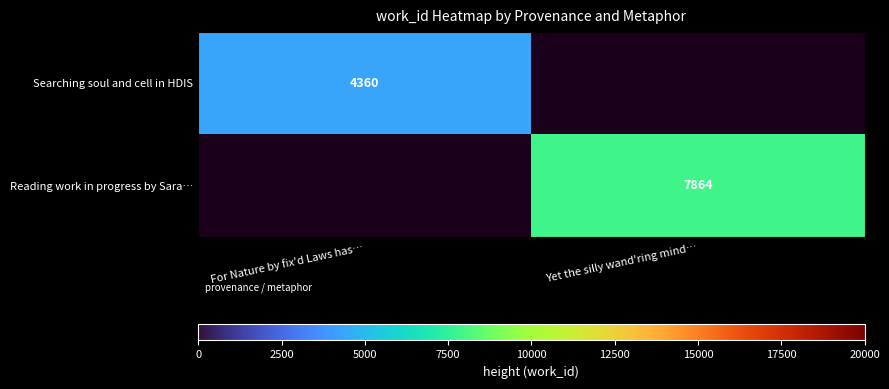

Is the value of Searching soul and cell in HDIS at For Nature by fix'd Laws has… greater than the value of Reading work in progress by Sara… at Yet the silly wand'ring mind…?

No